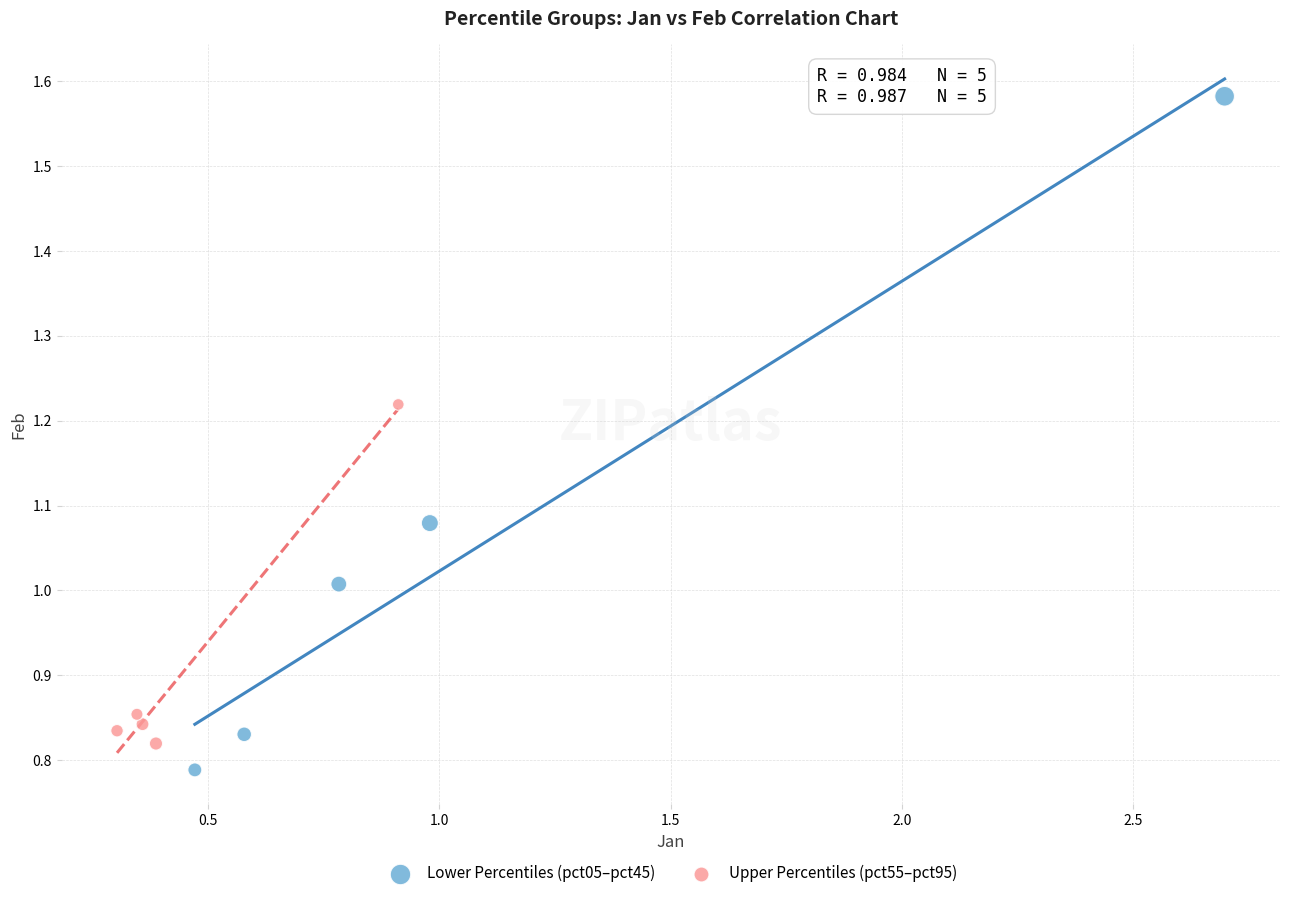

What are all the series names shown in the legend?

Lower Percentiles (pct05–pct45), Upper Percentiles (pct55–pct95)